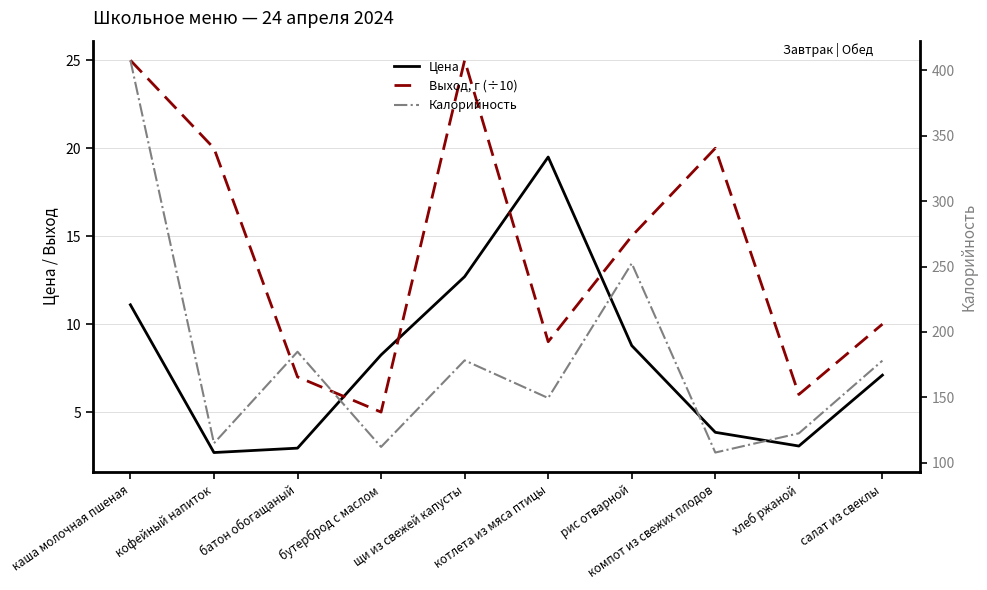

Reading left to right, transcribe all the data shown in this chart.

Цена: 11.1	2.7	3.0	8.2	12.7	19.5	8.8	3.9	3.1	7.1
Выход, г (÷10): 25.0	20.0	7.0	5.0	25.0	9.0	15.0	20.0	6.0	10.0
Калорийность: 407.8	114.8	184.8	112.0	178.2	149.4	252.4	107.7	122.4	178.0